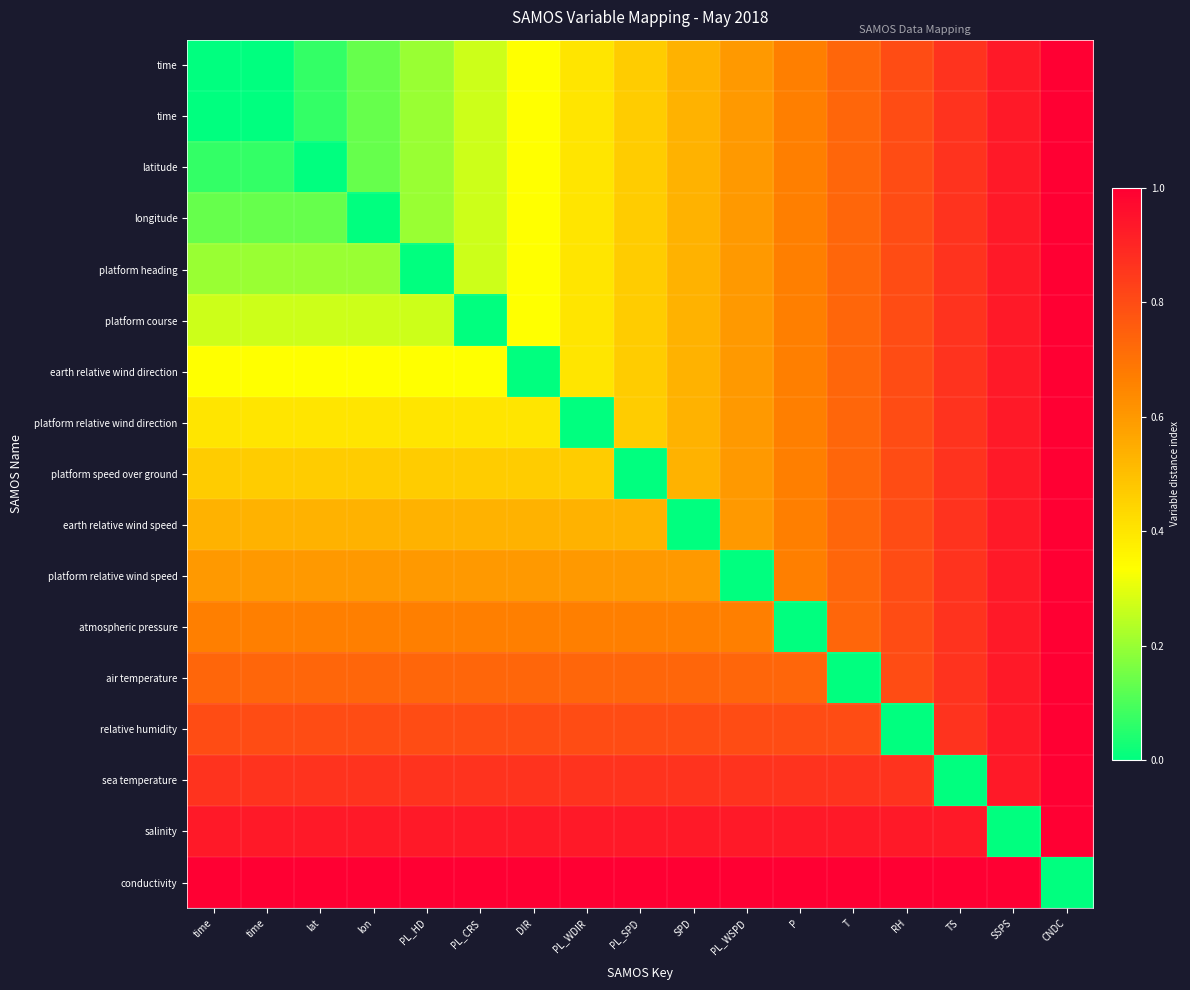

Which has a higher value, CNDC or PL_SPD?

CNDC